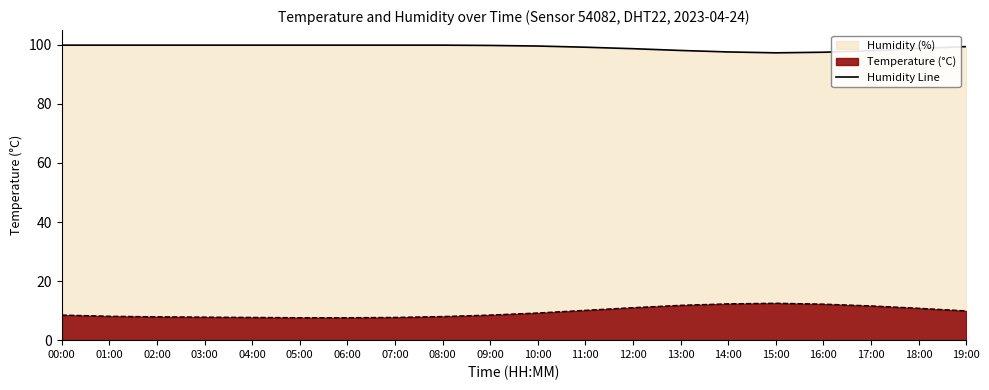

Approximately how many times larger is the value at 10:00 compared to 14:00?

1.0